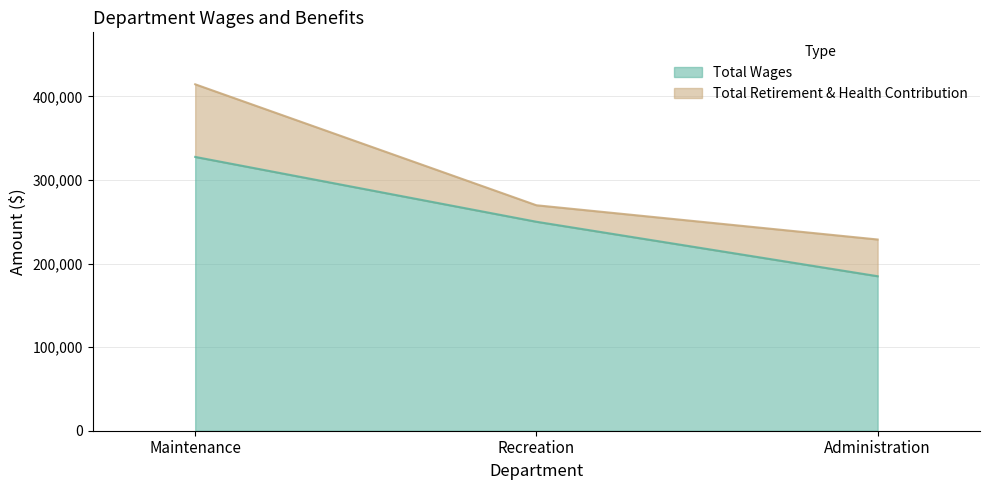

Read the value at Maintenance, to the nearest 100.

327600